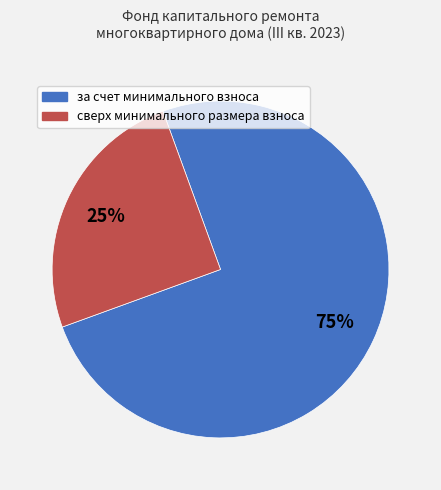

Which has a higher value, сверх минимального размера взноса or за счет минимального взноса?

за счет минимального взноса